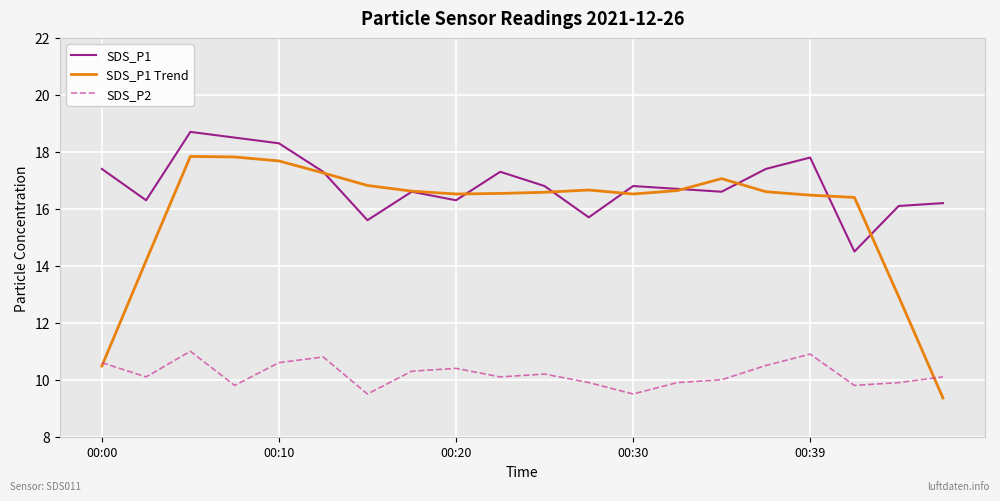

Which series has the widest spread of values?

SDS_P1 Trend